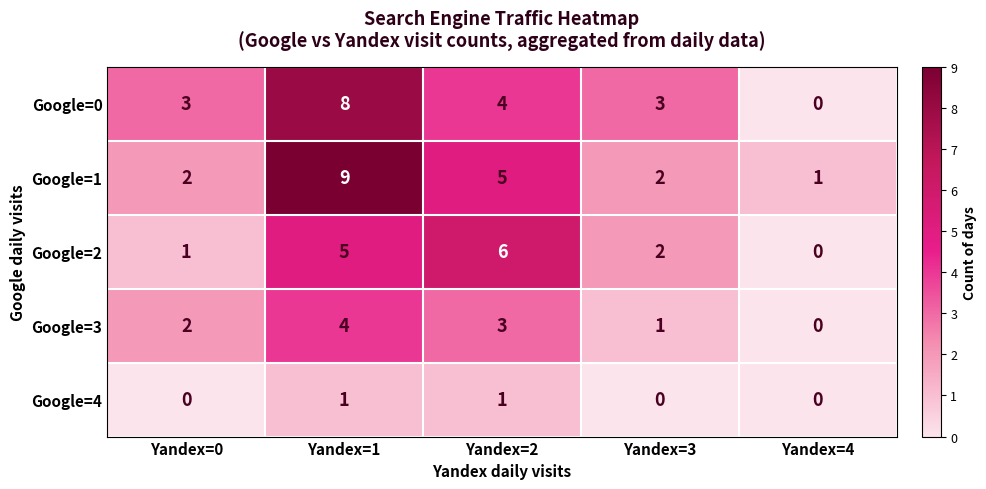

What is the greatest value displayed?

9